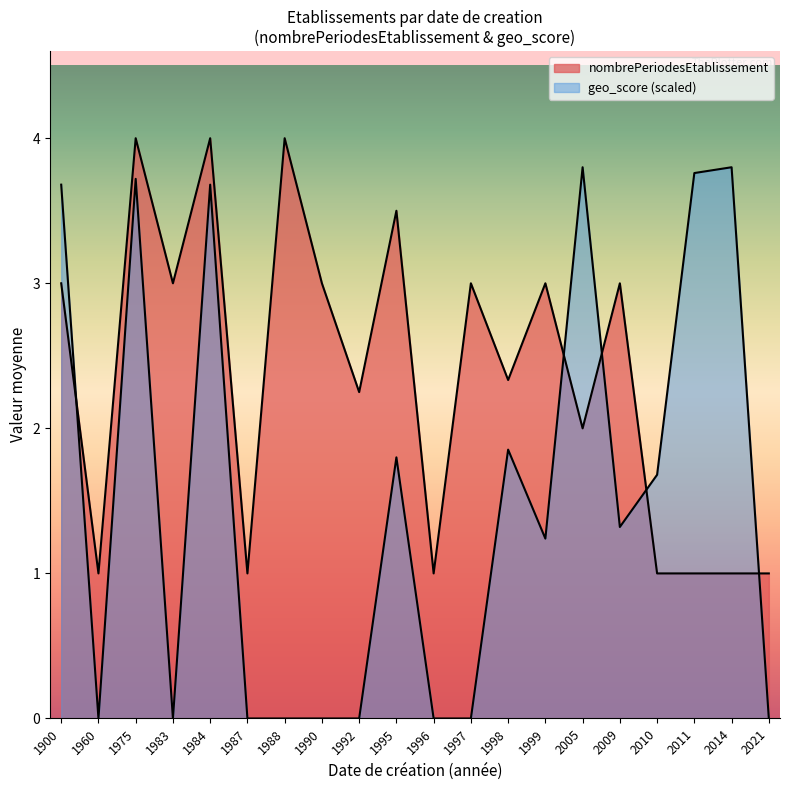

Rank the series at 1997 from lowest to highest value.

geo_score, nombrePeriodesEtablissement